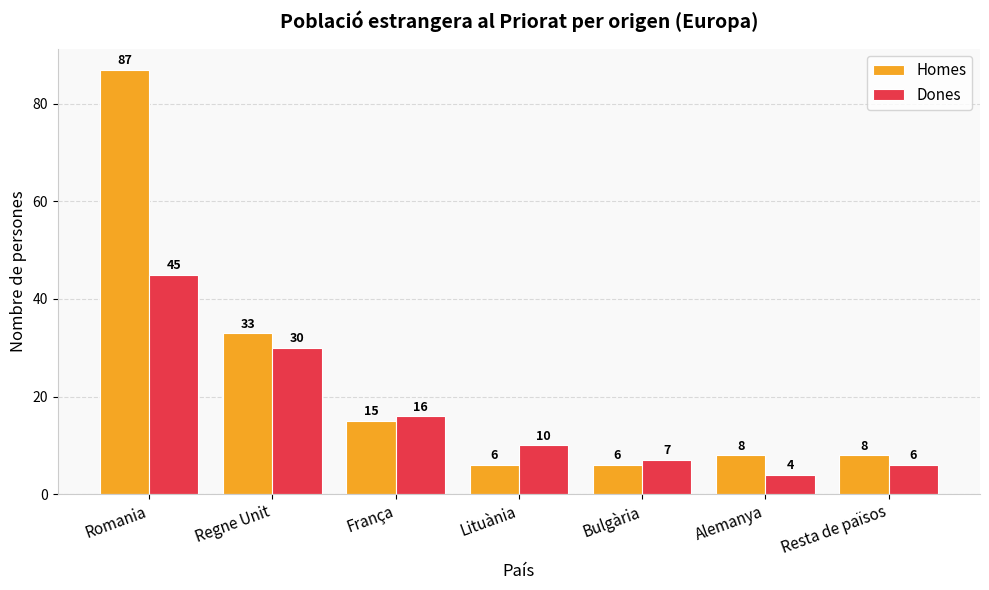

What is the value of the Dones bar at the 3rd from the left?

16